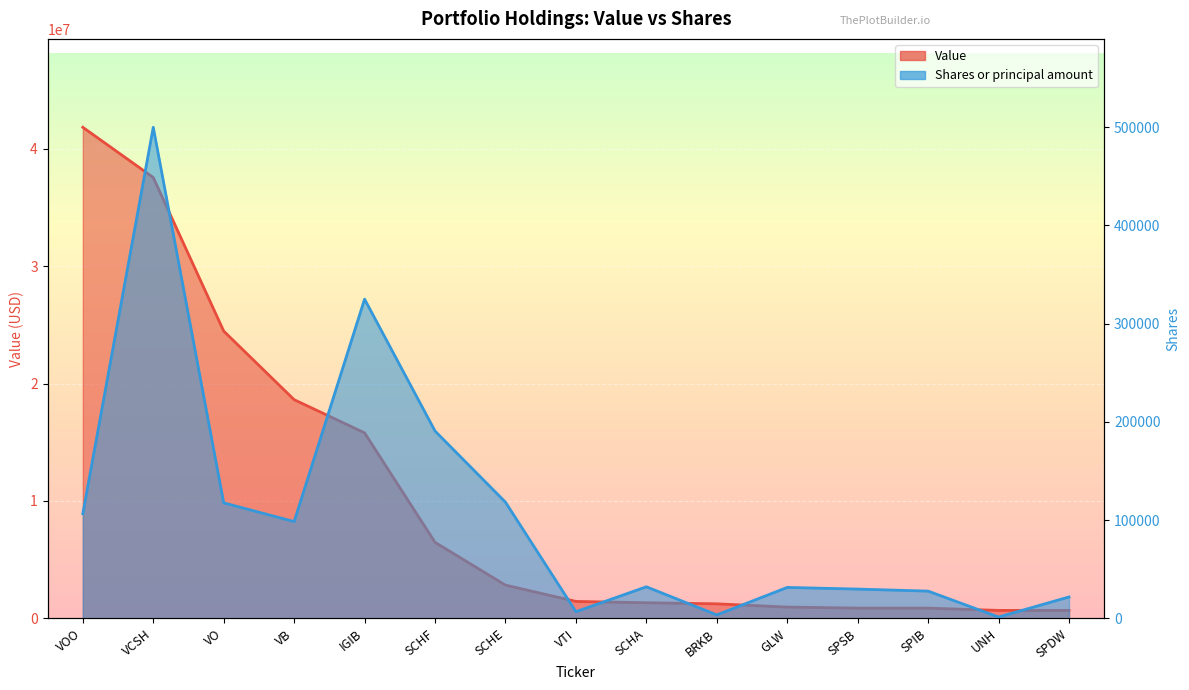

Rank the categories by Shares or principal amount value from lowest to highest.

UNH, BRKB, VTI, SPDW, SPIB, SPSB, GLW, SCHA, VB, VOO, VO, SCHE, SCHF, IGIB, VCSH